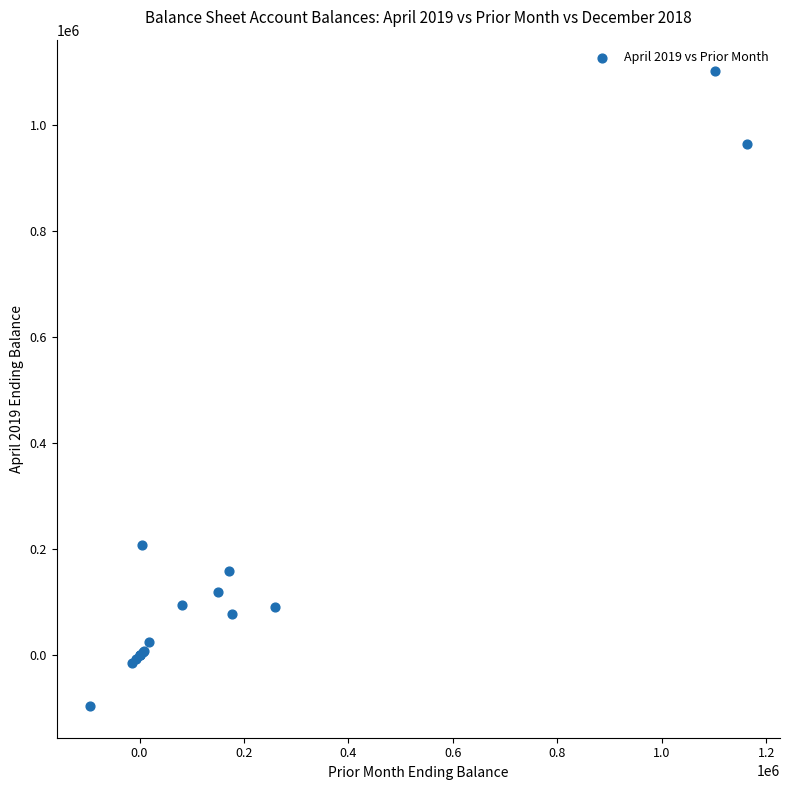

What Y value in the scatter plot is closest to 502500?

208650.4